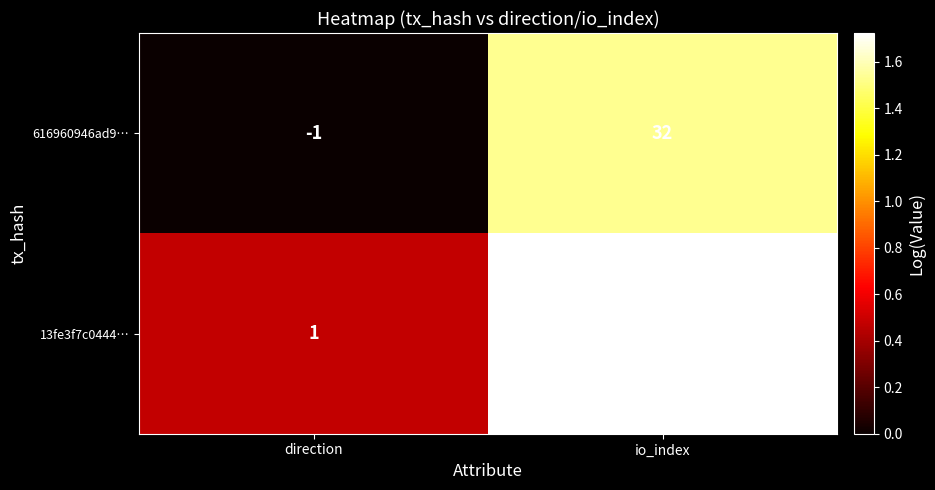

What is the difference between the 616960946ad9… values at io_index and direction?

33